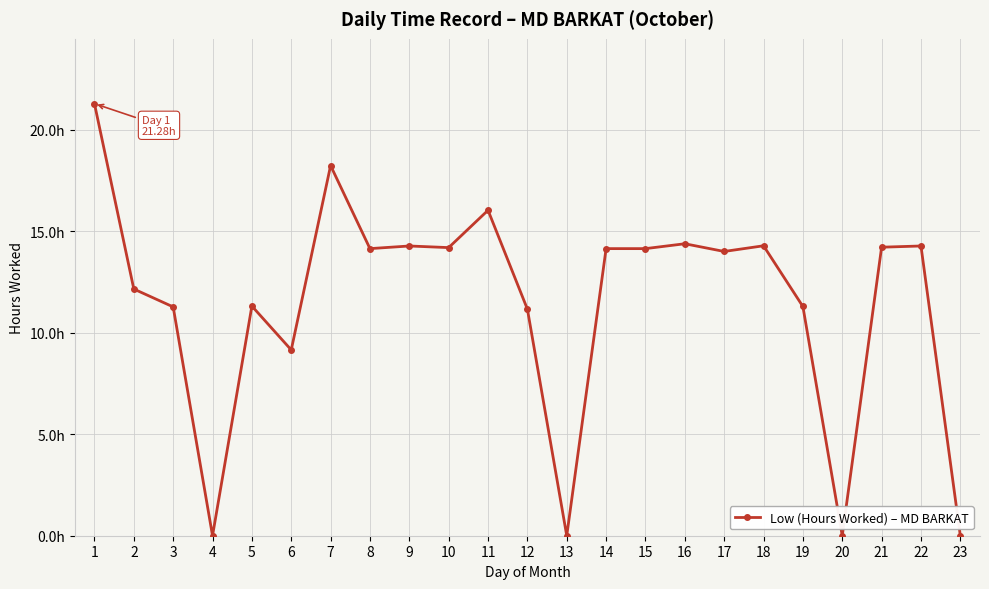

Reading right to left, transcribe all the data shown in this chart.

0.0	14.3	14.2	0.0	11.3	14.3	14.0	14.4	14.1	14.1	0.0	11.2	16.0	14.2	14.3	14.1	18.2	9.2	11.3	0.0	11.3	12.2	21.3